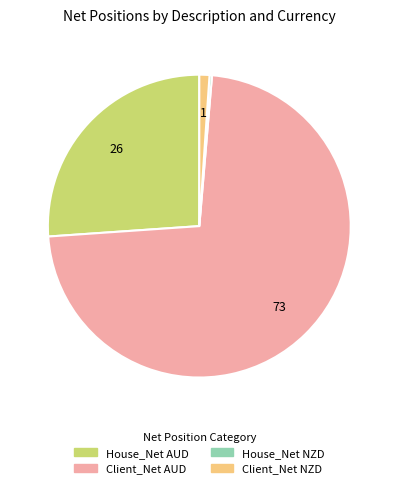

What is the largest slice in the pie chart?

Client_Net AUD